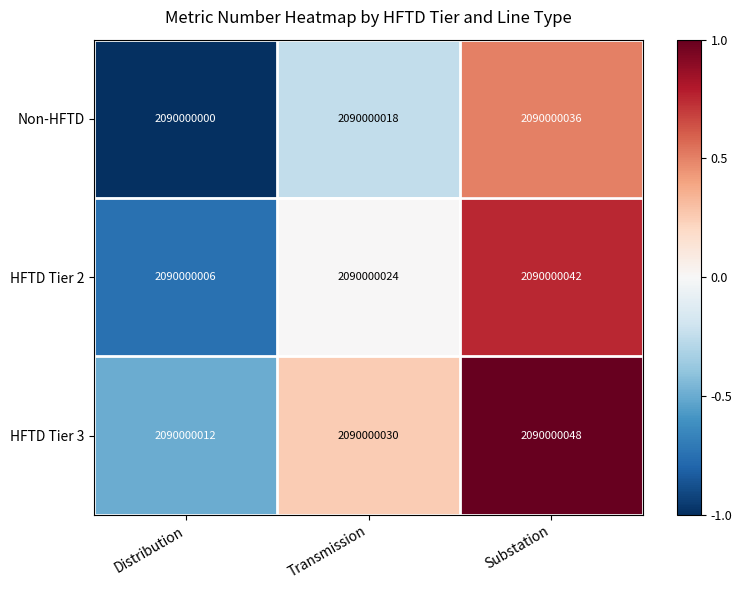

Rank the series at Transmission from highest to lowest value.

HFTD Tier 3, HFTD Tier 2, Non-HFTD